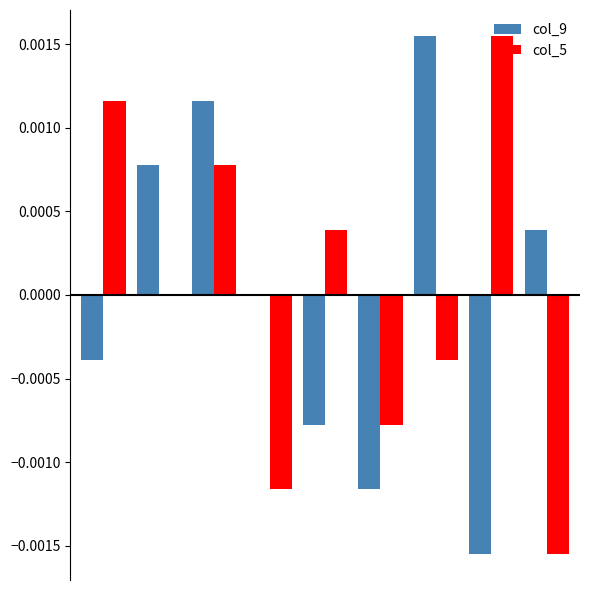

Which series has the largest total across all categories?

col_9